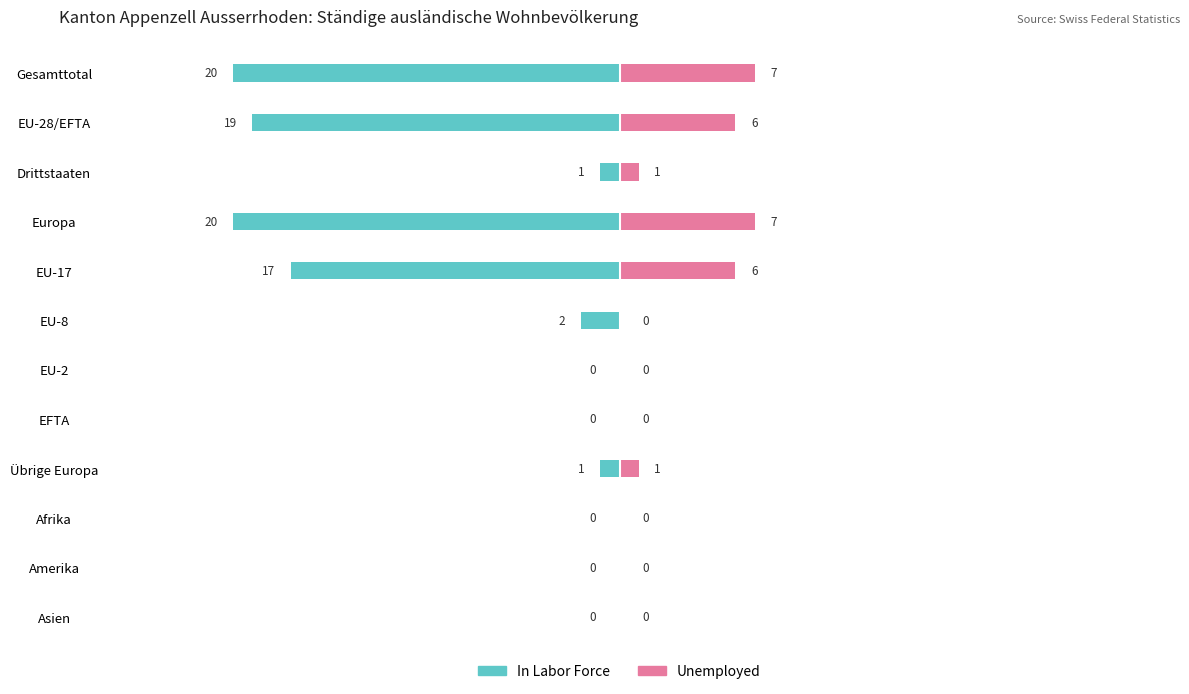

What is the difference between the second highest and second lowest values in the Unemployed series?

7